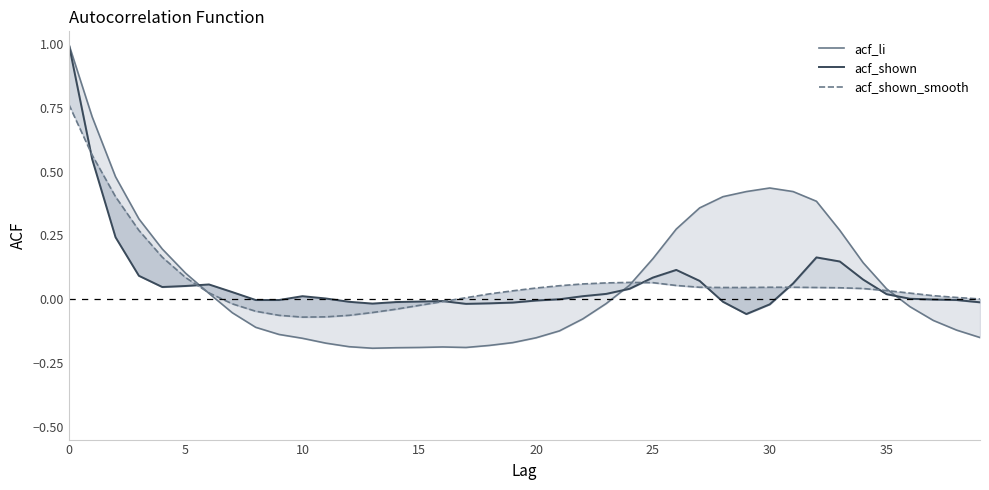

What is the highest value of the acf_li series?

1.0